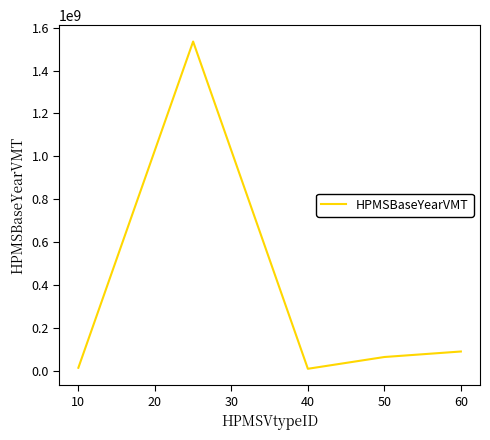

What is the greatest value displayed?

1534853096.3